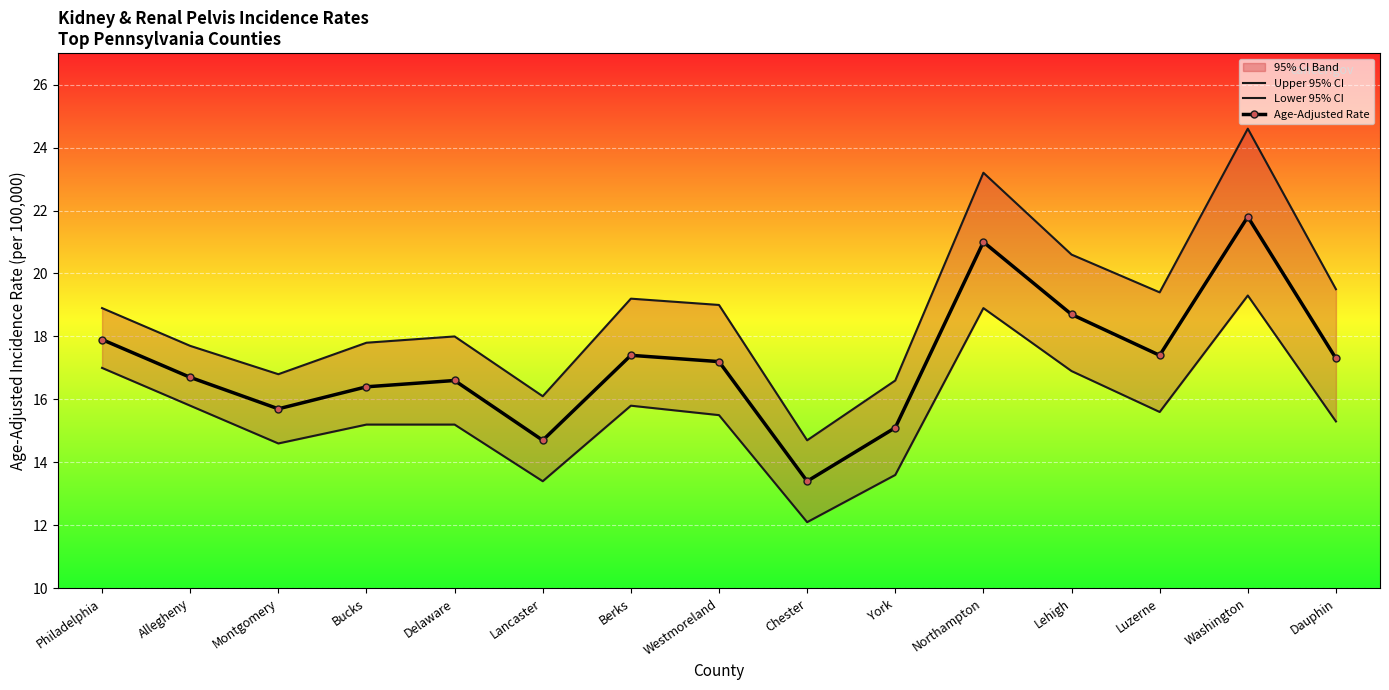

What is the label of the 14th point from the left?

Washington